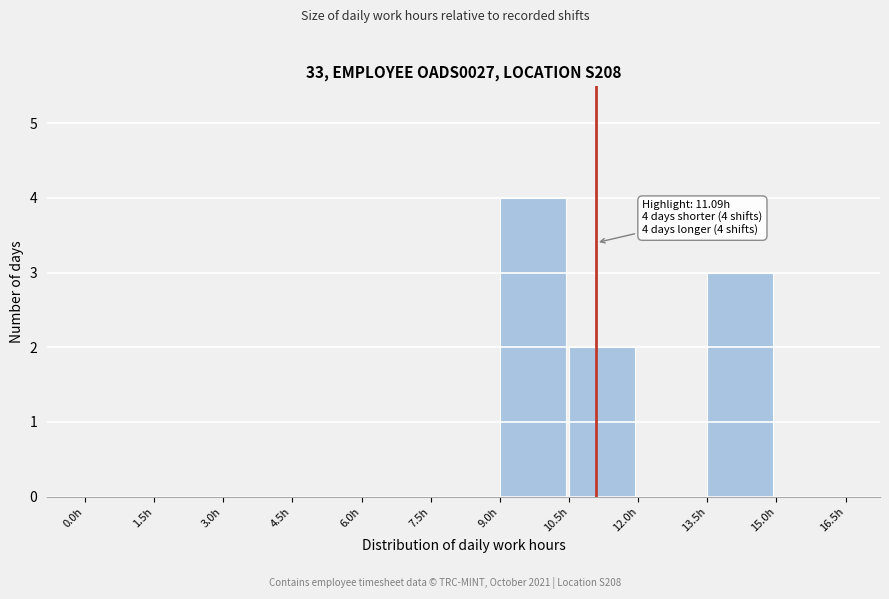

Over which range of the x-axis is the bar tallest?

9.0 to 10.5